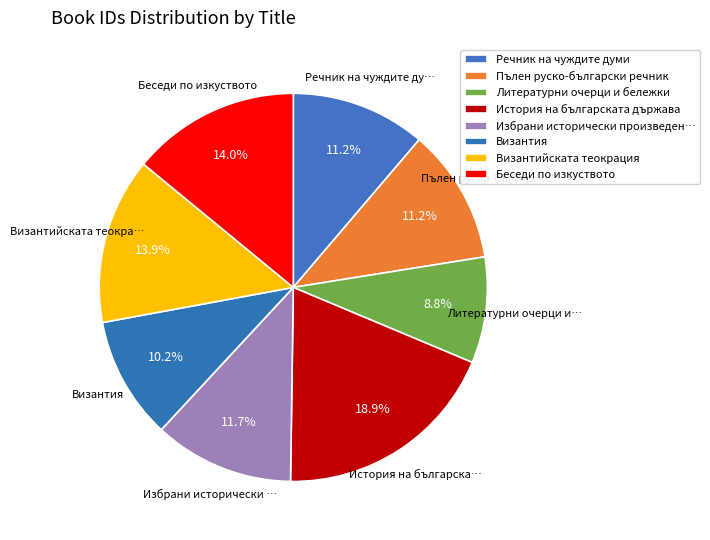

How many slices are in this pie chart?

8